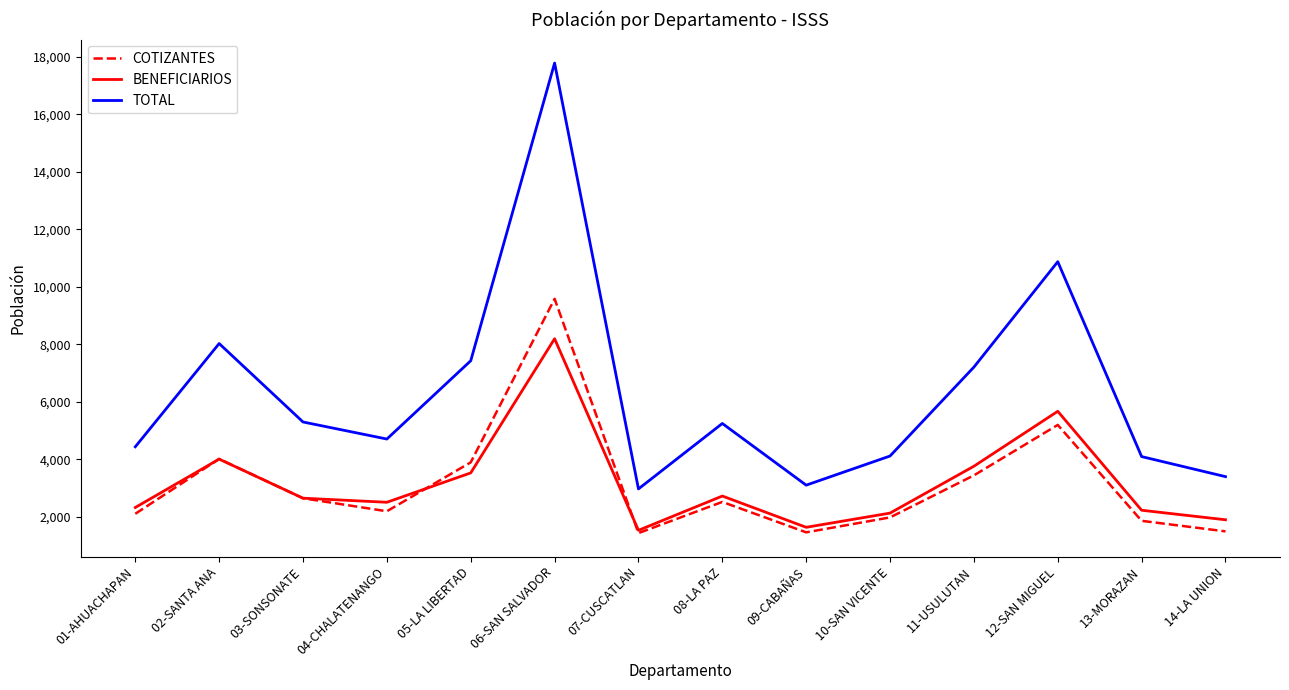

What is the approximate value of TOTAL at 12-SAN MIGUEL, to the nearest 100?

10900